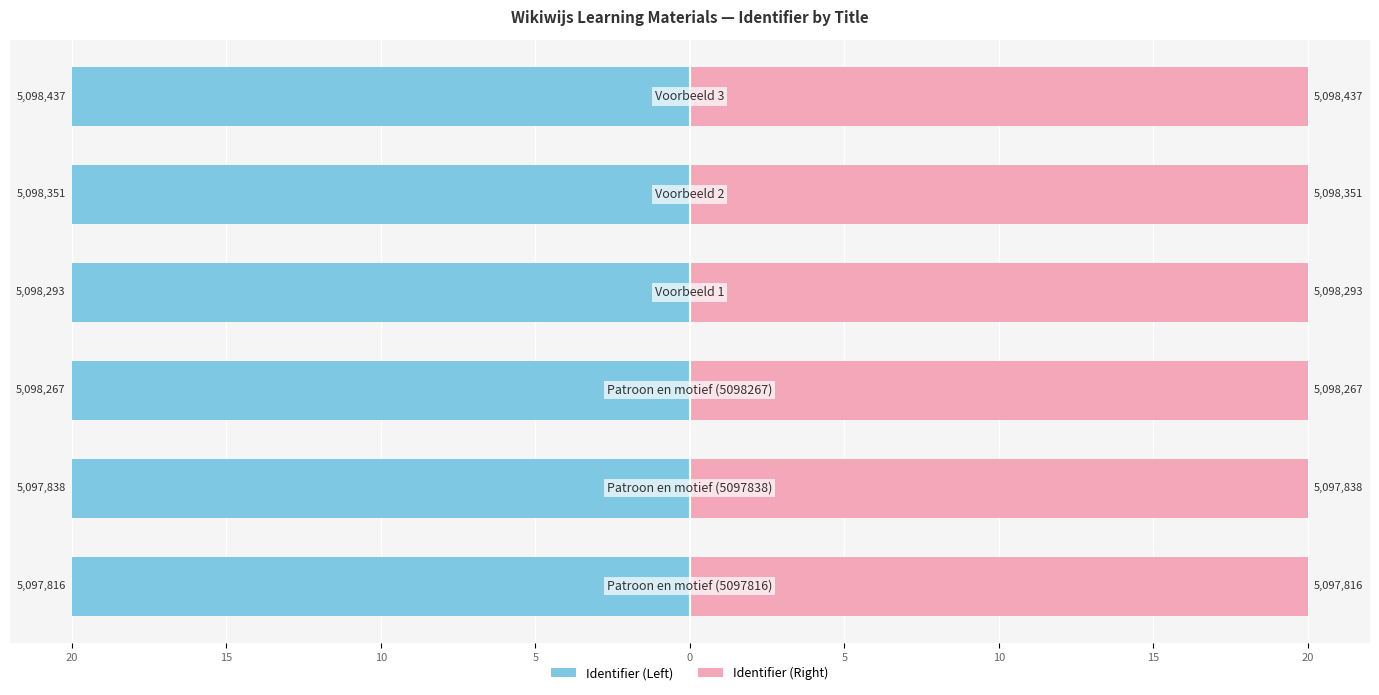

What is the sum of all Identifier (Left) values?

-120.0